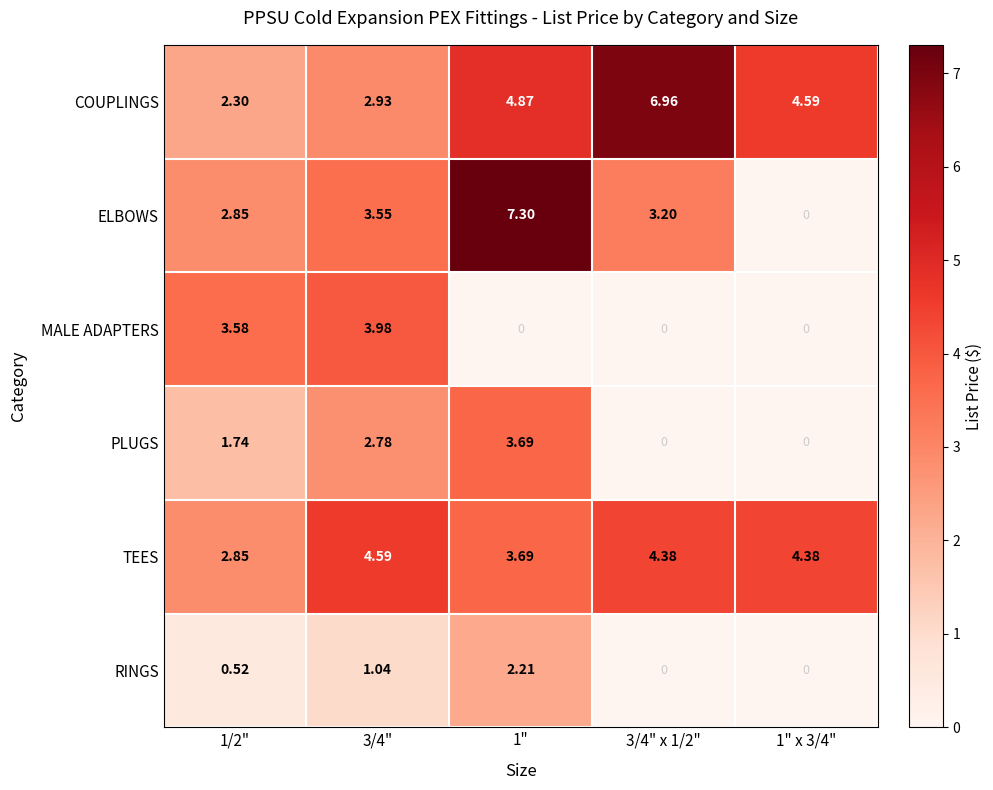

At which category is the sum across all series the highest?

1"